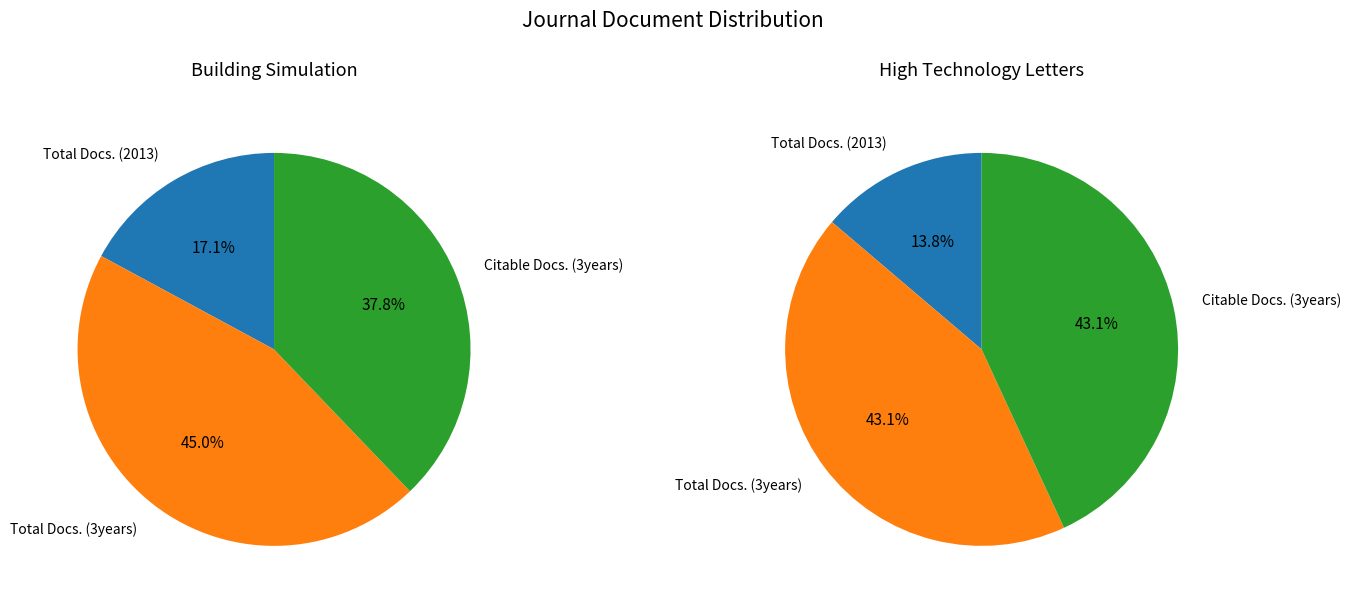

Combined, do Total Docs. (3years) and Citable Docs. (3years) account for over 50%?

Yes